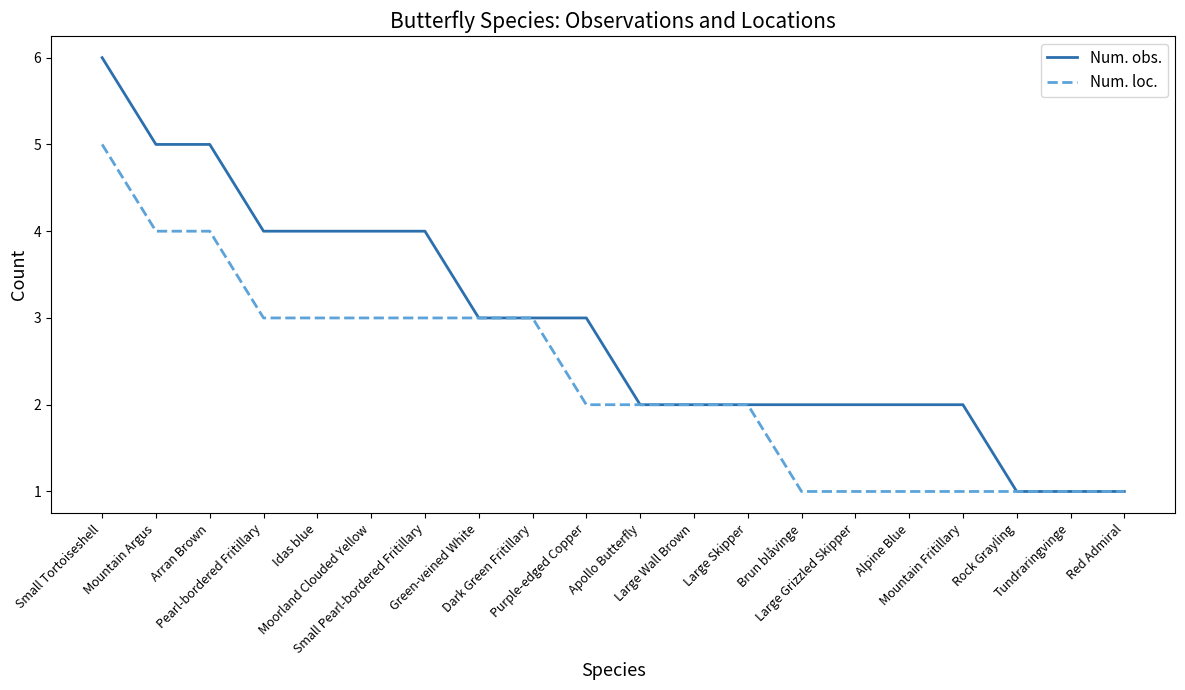

Which series has the largest total across all categories?

Num. obs.